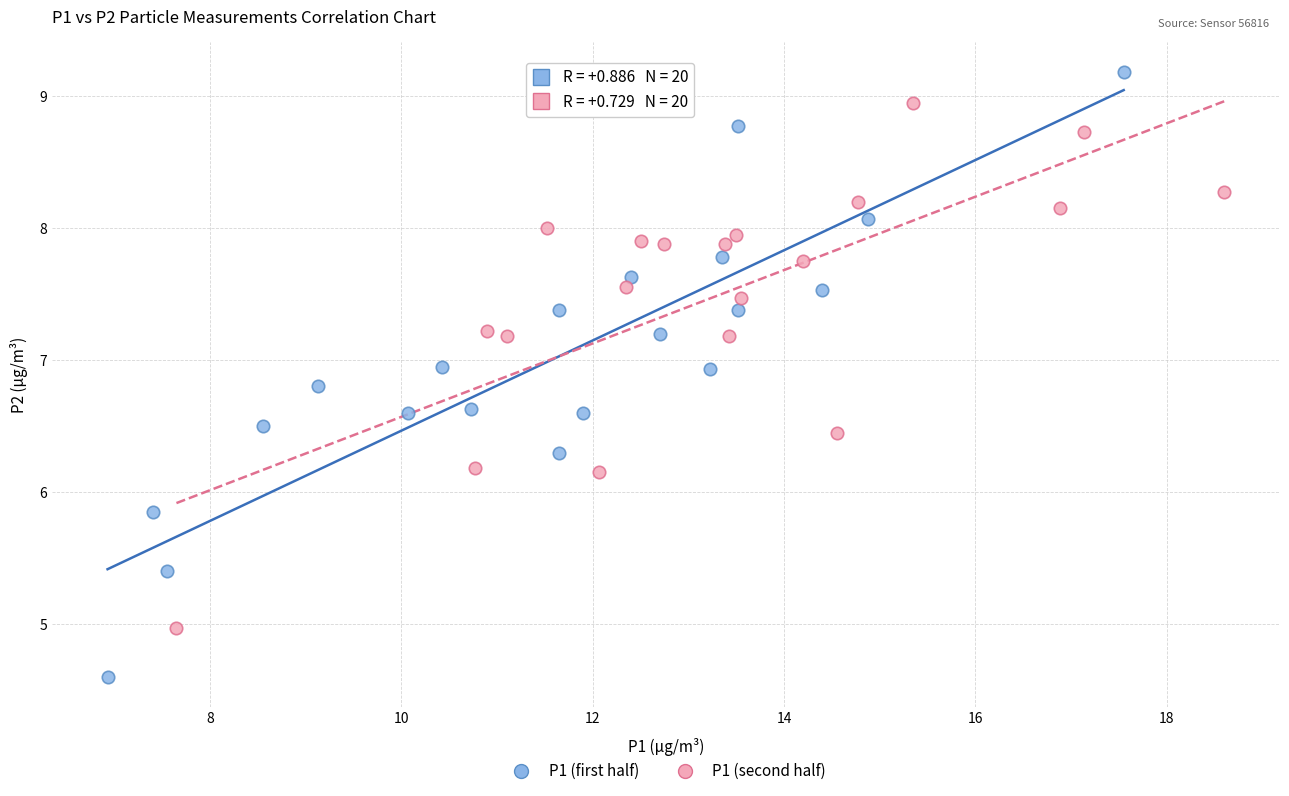

Which series reaches the maximum Y coordinate?

P1 (first half)